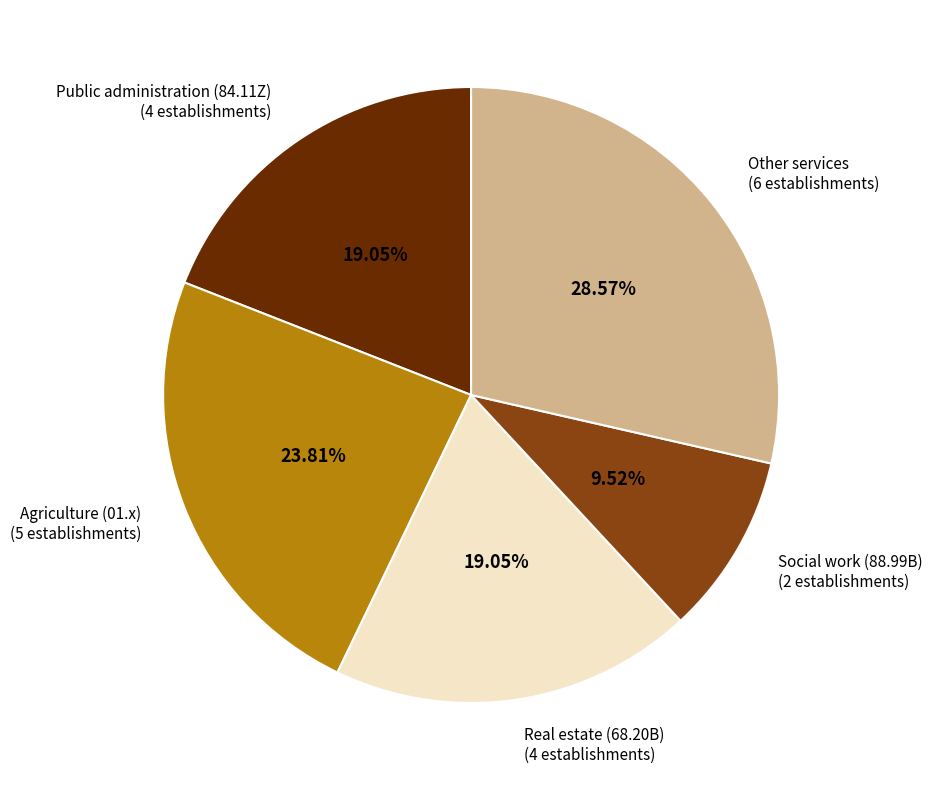

Which slice is the smallest?

Social work (88.99B) (2 establishments)